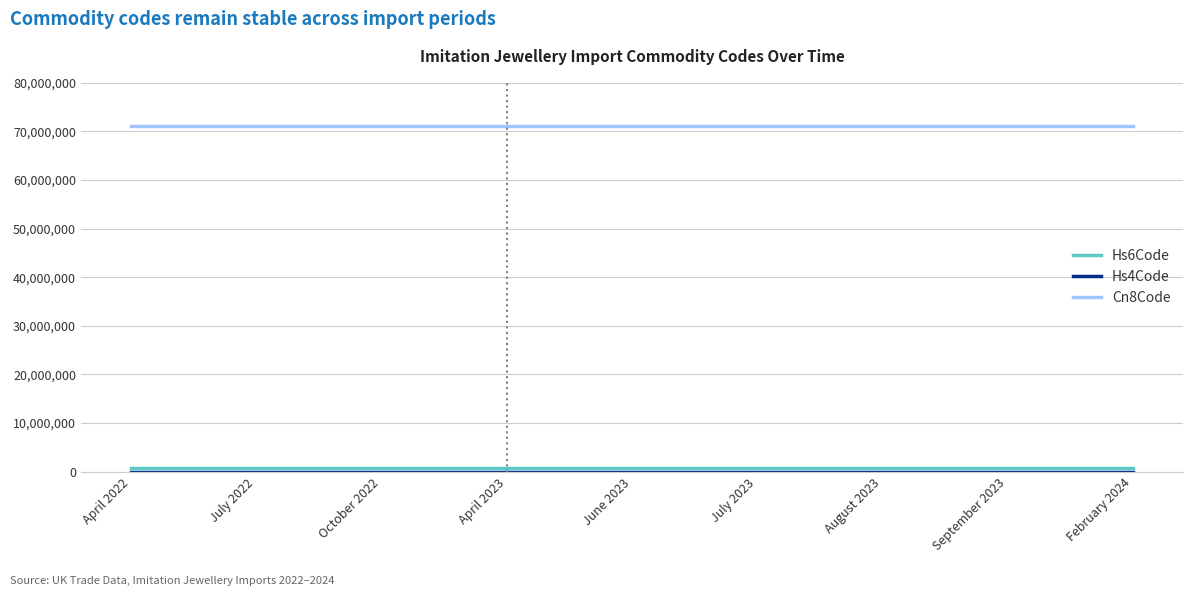

What is the maximum value shown in the chart?

71179000